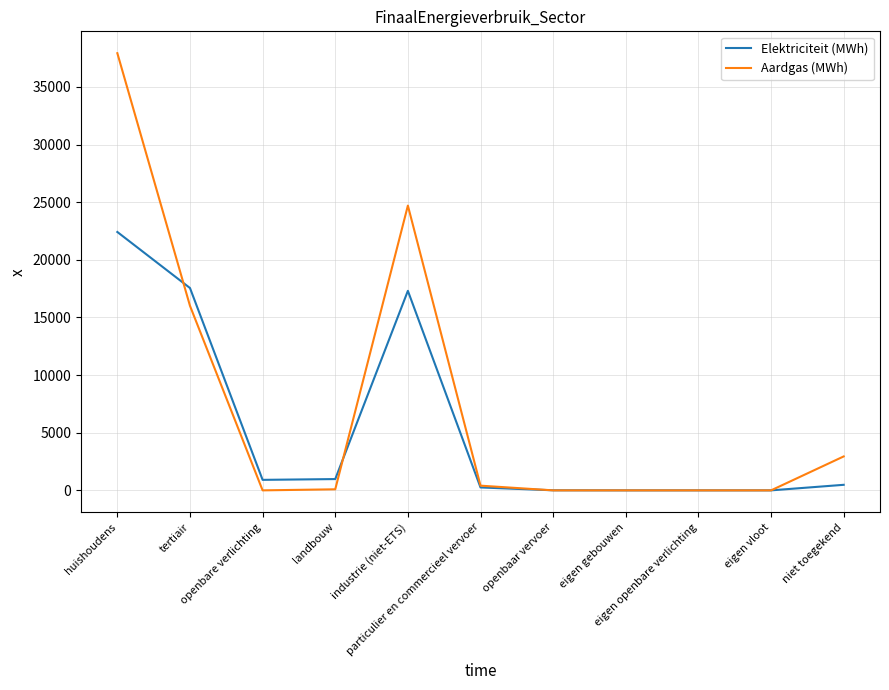

What is the difference between the maximum and minimum values in the Elektriciteit (MWh) series?

22419.4